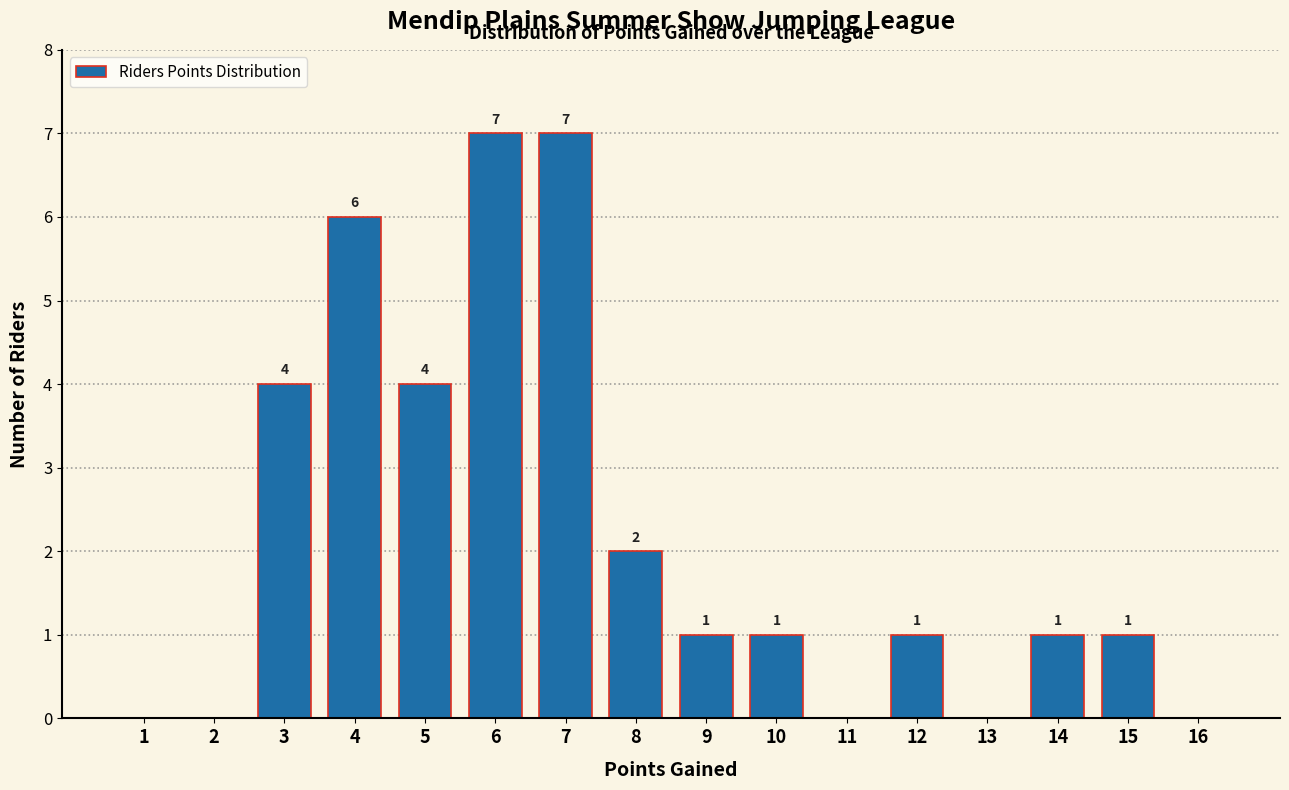

Reading left to right, list all the values displayed in this chart.

1=0	2=0	3=4	4=6	5=4	6=7	7=7	8=2	9=1	10=1	11=0	12=1	13=0	14=1	15=1	16=0